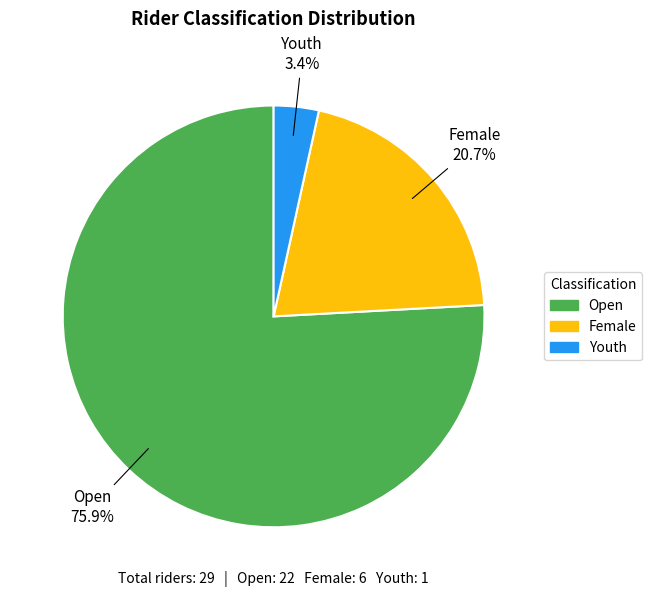

Is there any slice that represents more than half of the pie?

Yes